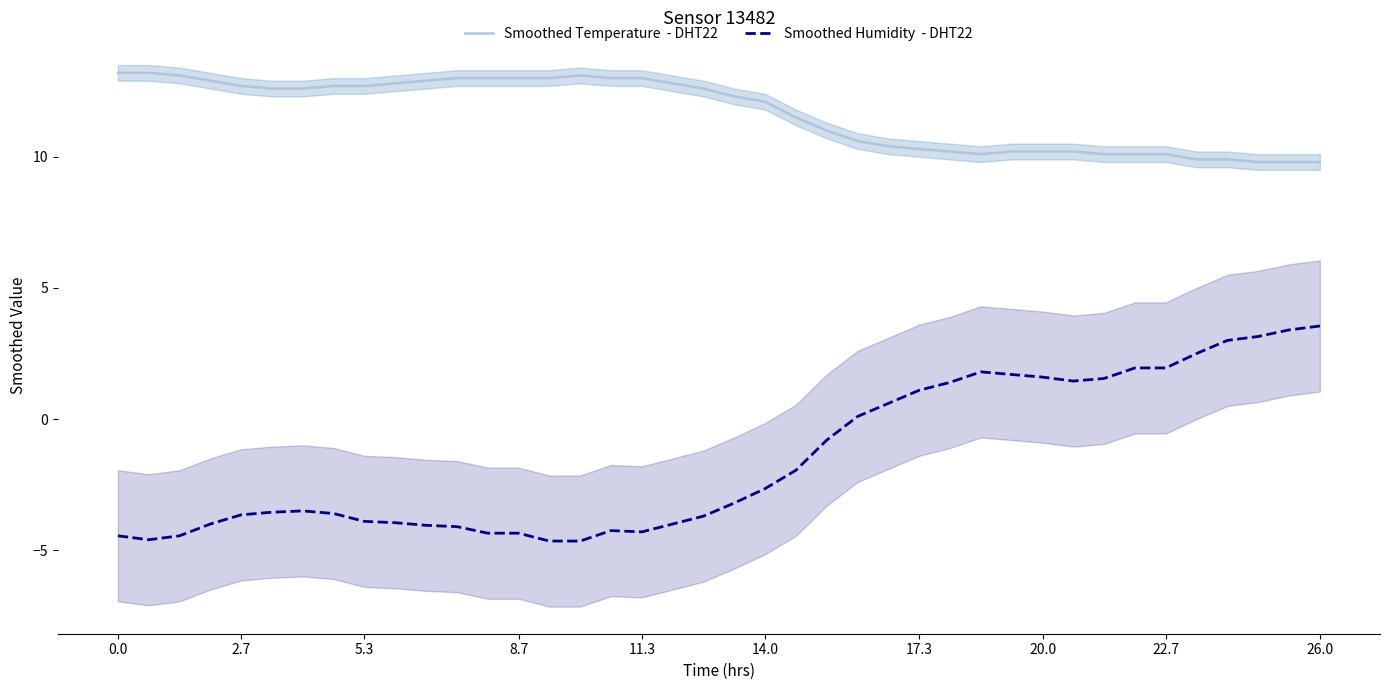

What is the value of the Smoothed Humidity  - DHT22 point at the 24th from the left?

-0.8